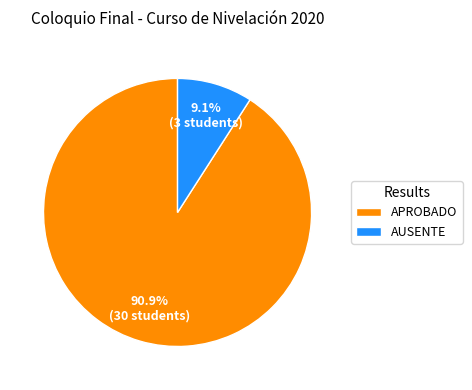

To the nearest percent, what percentage of the pie is AUSENTE?

9%